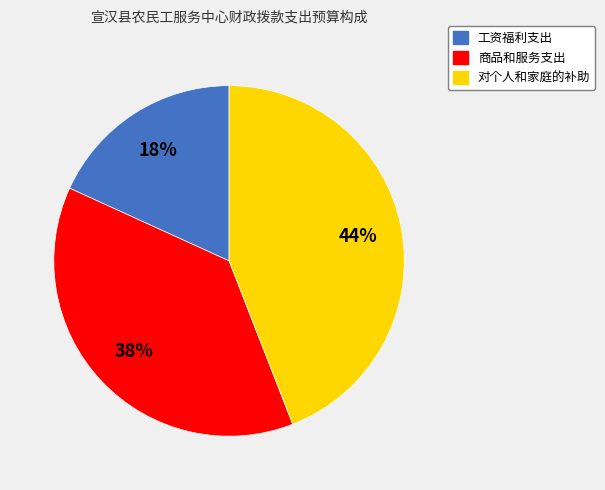

What is the ratio of the value at 工资福利支出 to the value at 商品和服务支出?

0.5